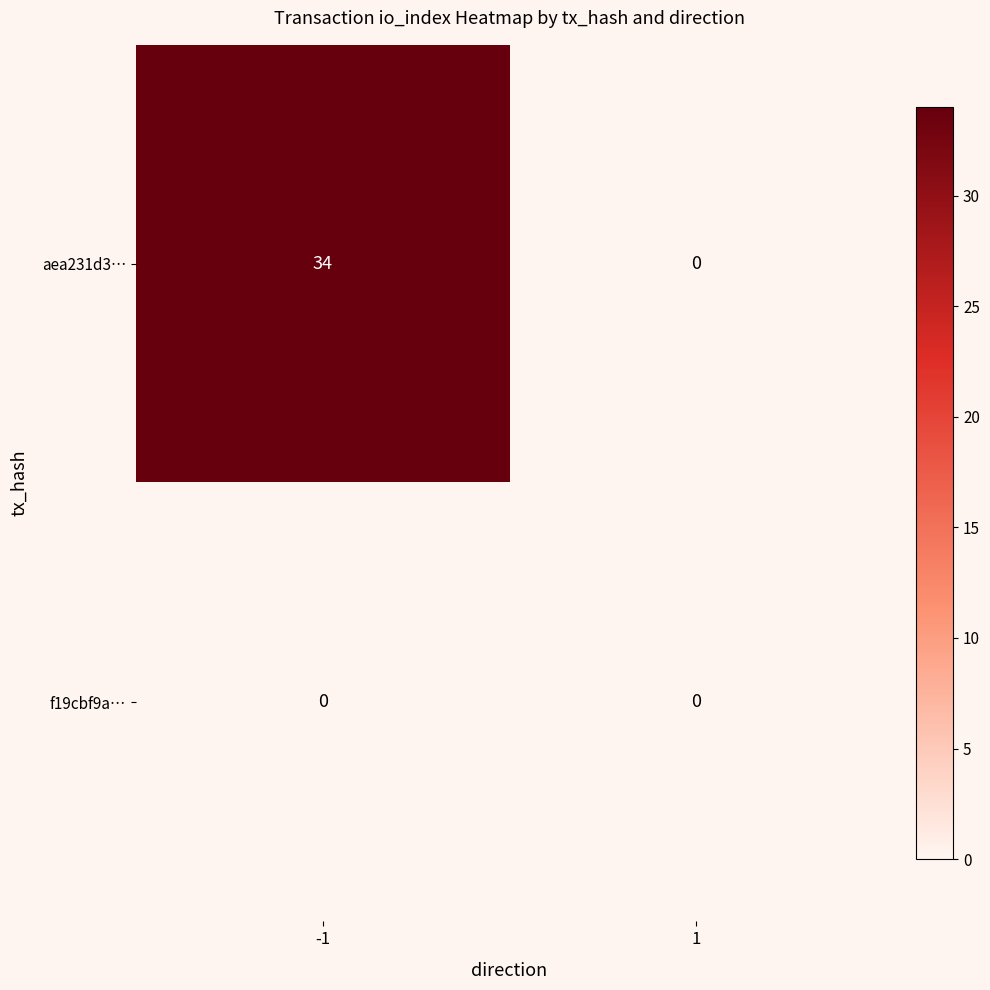

Rank the series at -1 from lowest to highest value.

f19cbf9a…, aea231d3…